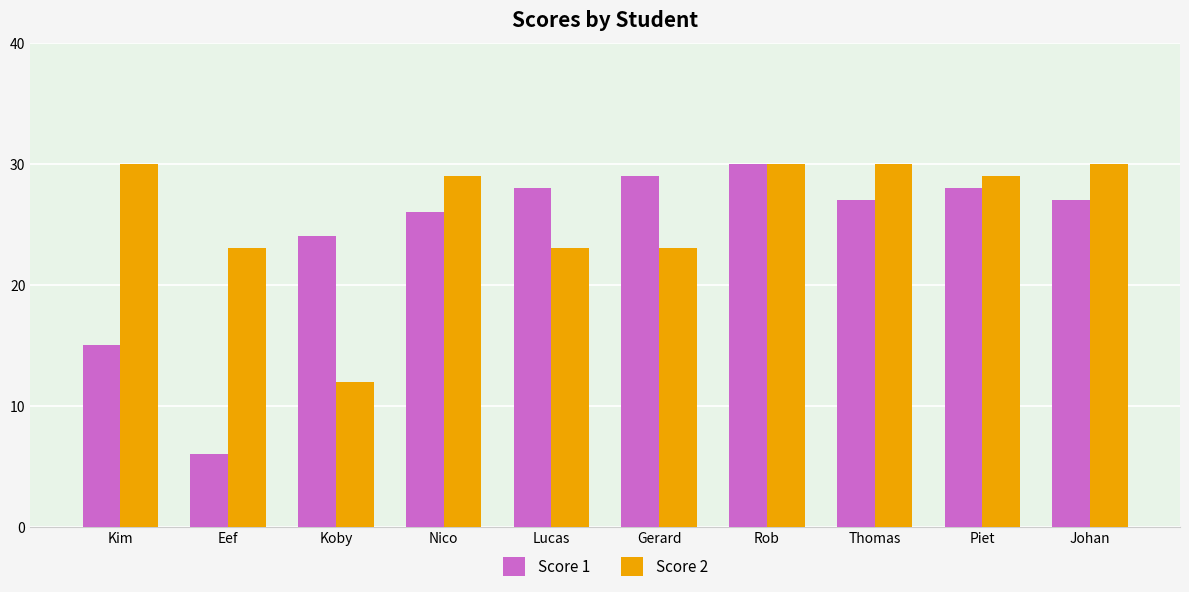

What is the difference between the highest and lowest values at Kim?

15